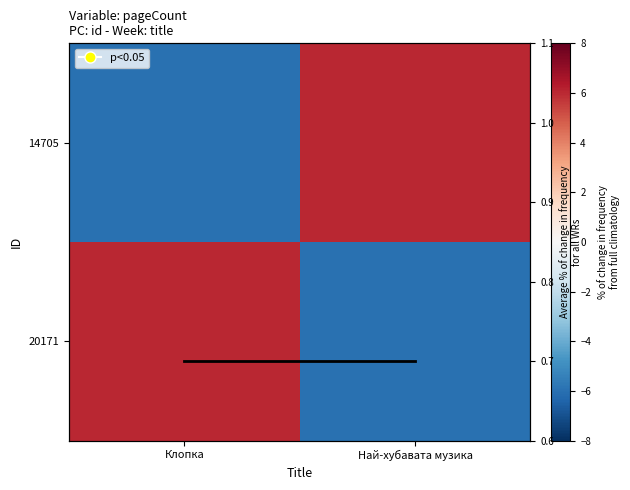

Which series has the largest range (max minus min)?

14705